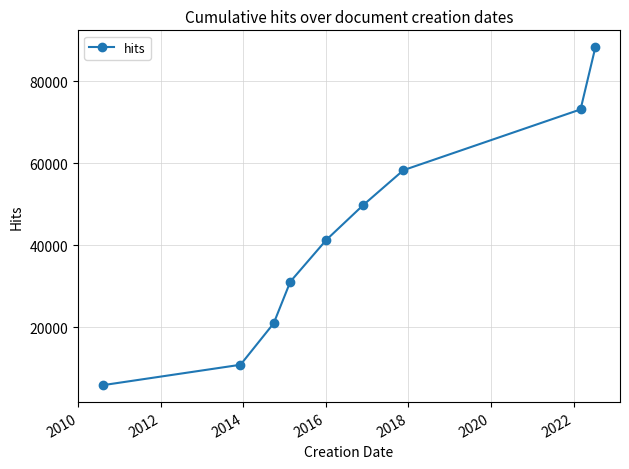

Reading left to right, list all the values displayed in this chart.

5801	10790	20915	31076	41309	49737	58286	73122	88300